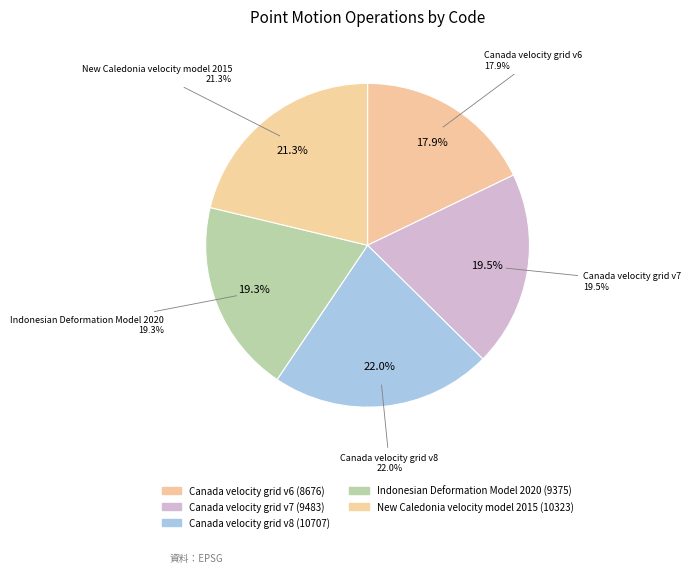

Is it true that Canada velocity grid v6 is 18% of the pie?

True